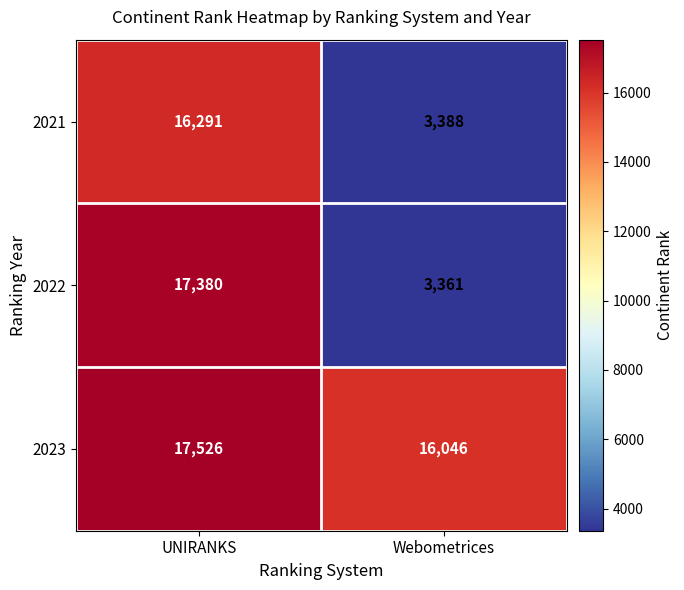

What is the difference between the maximum and minimum values in the 2023 series?

1480